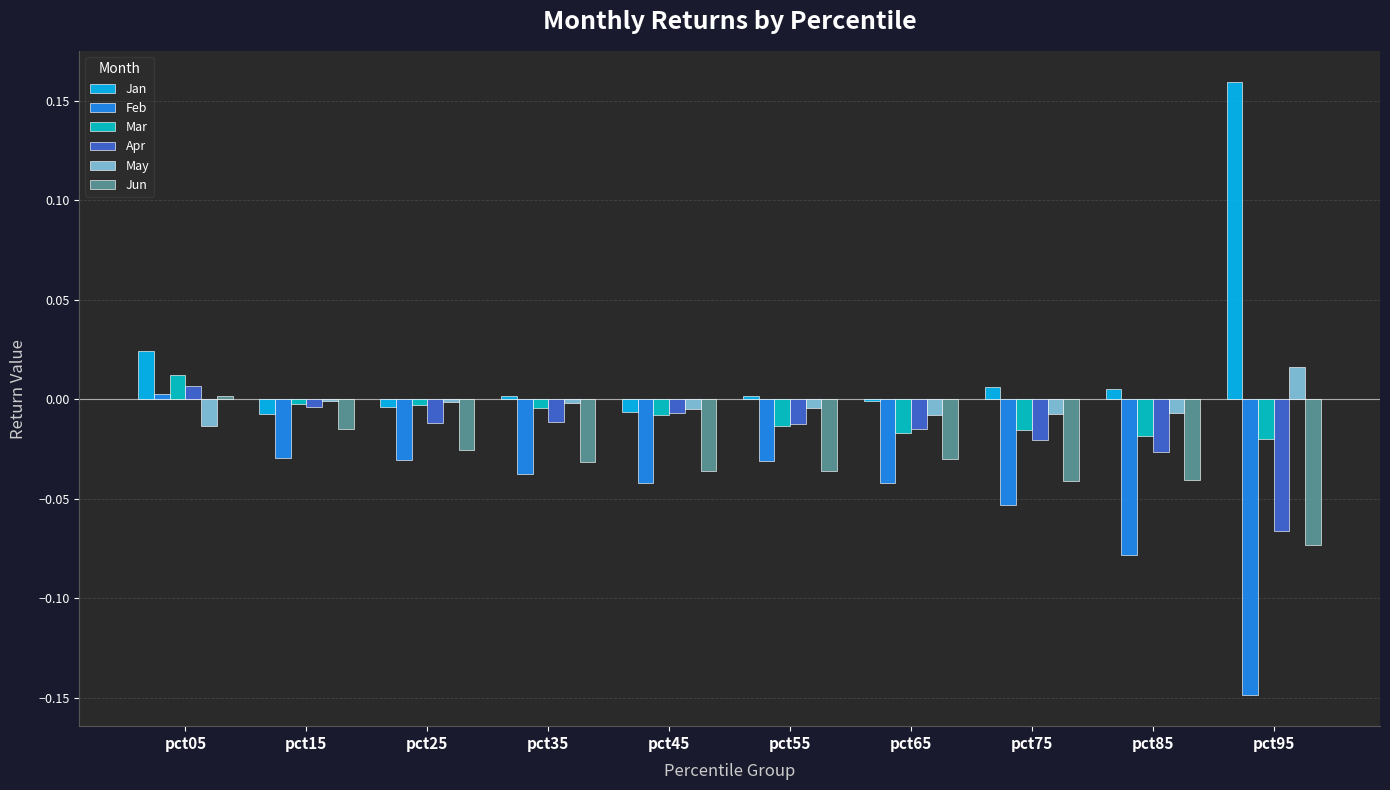

How many values in Mar are above zero?

1